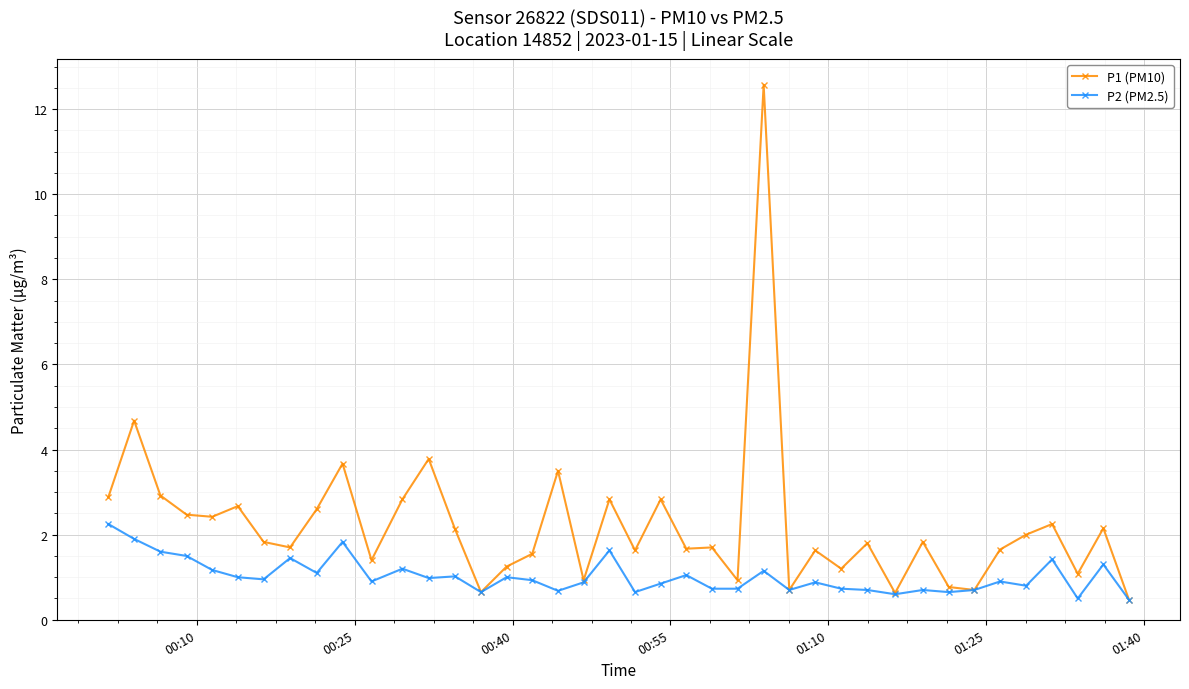

What is the minimum value for P1 (PM10)?

0.5